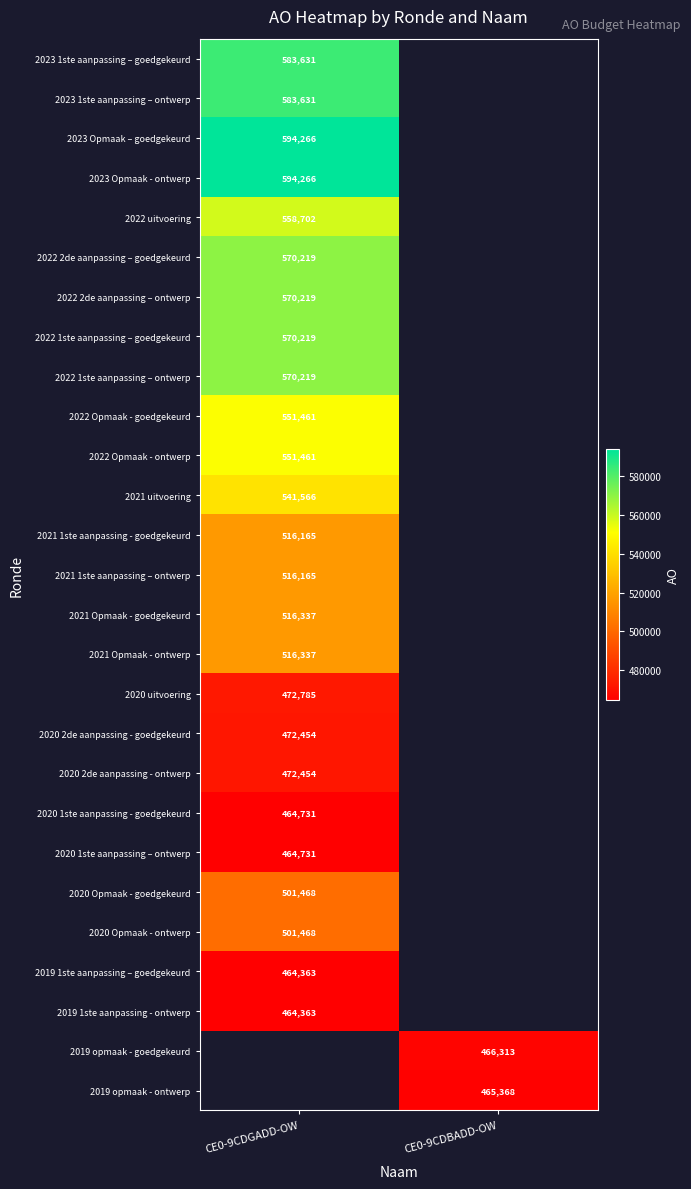

True or false: 2022 2de aanpassing – ontwerp has a value of 983475 at CE0-9CDGADD-OW.

False